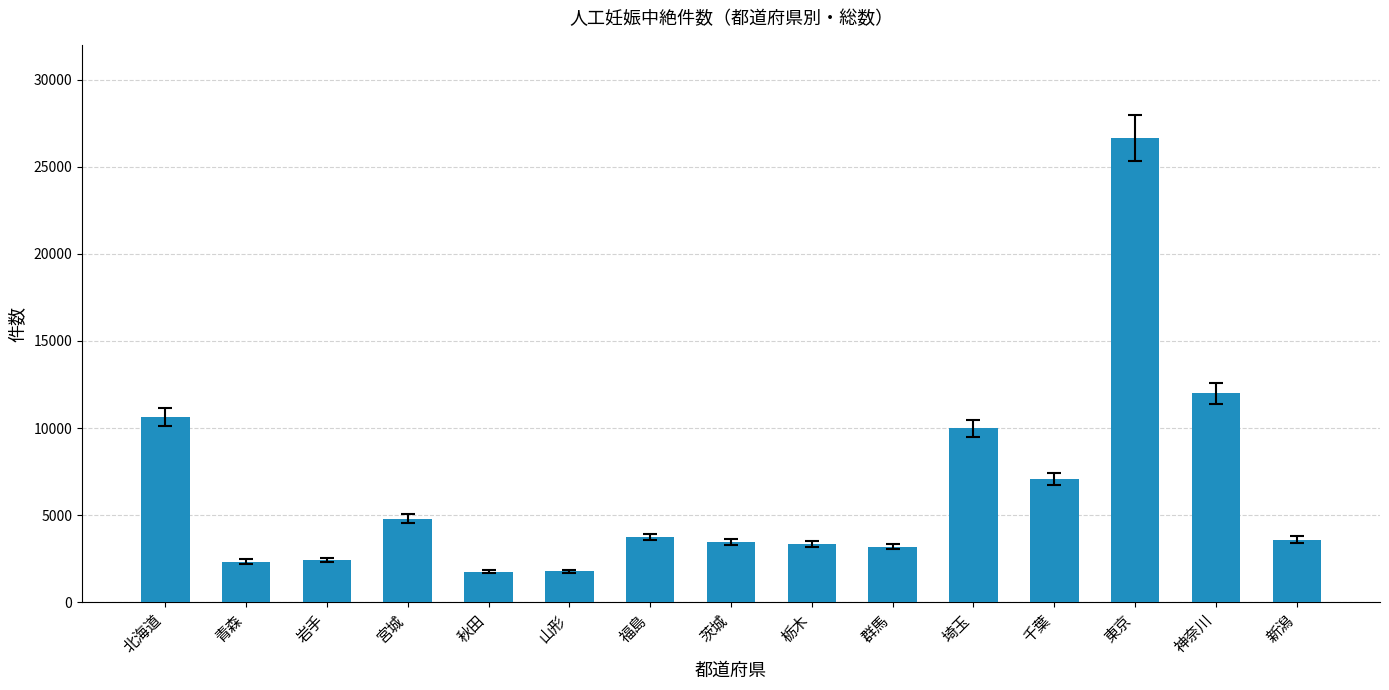

What position from the left is 岩手?

3